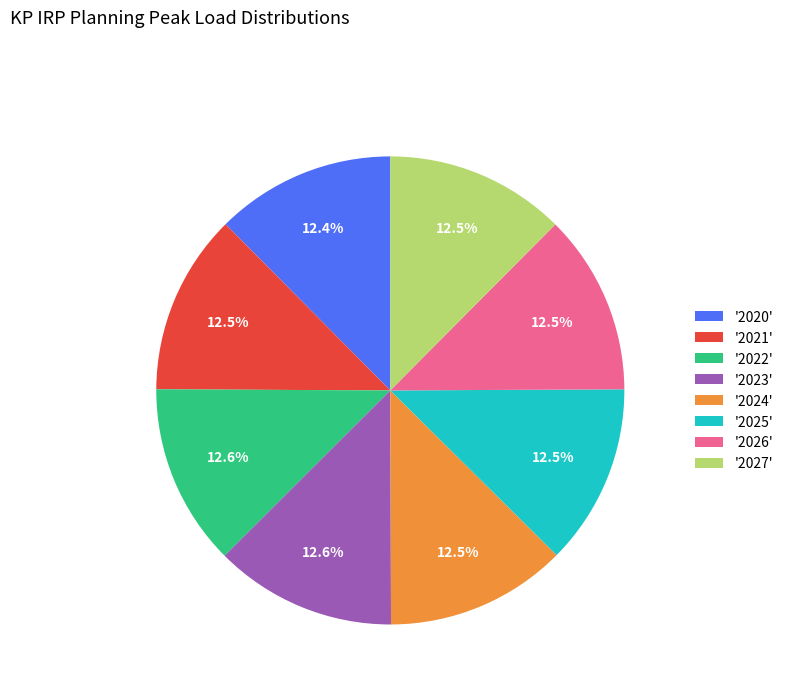

Combined, do '2027' and '2025' account for over 50%?

No